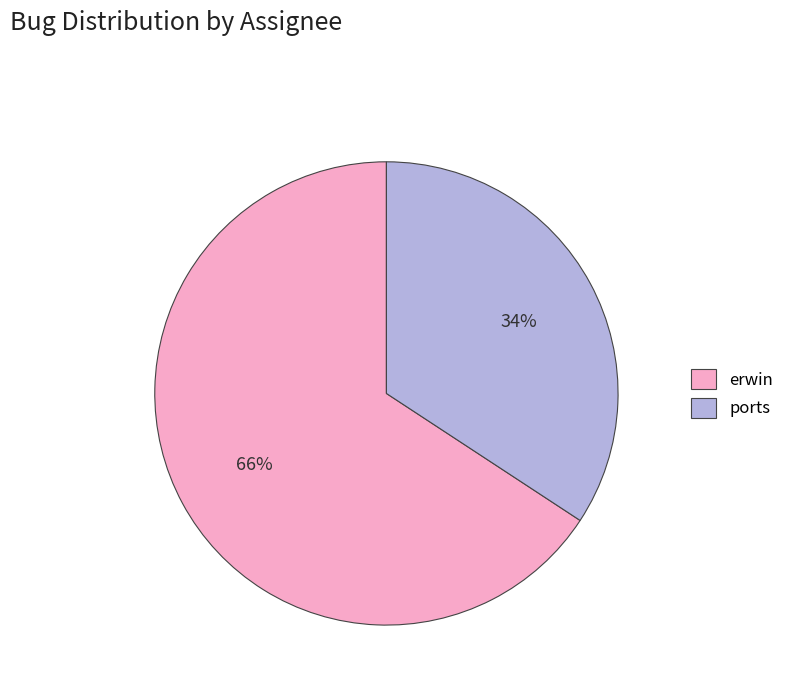

To the nearest percent, what percentage of the pie is ports?

34%